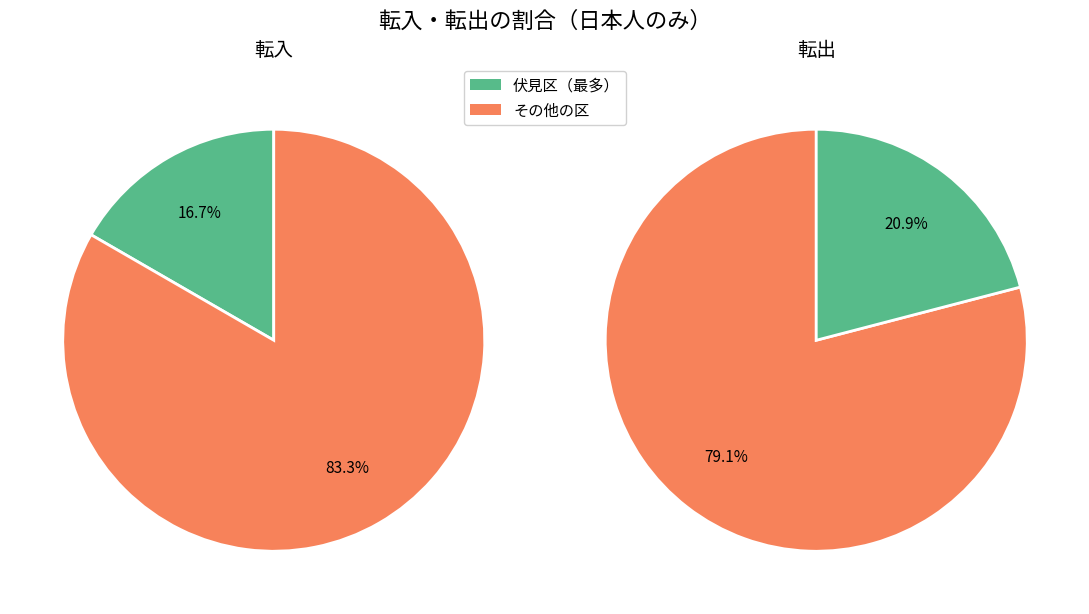

True or false: 左京区 accounts for 1% of the total.

False